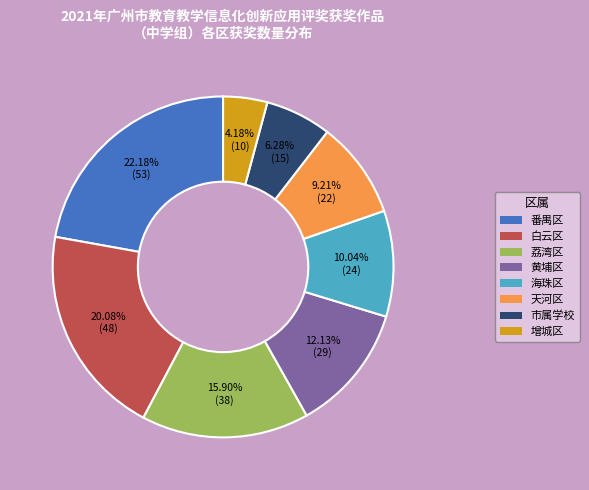

Approximately how many times larger is the value at 天河区 compared to 市属学校?

1.5